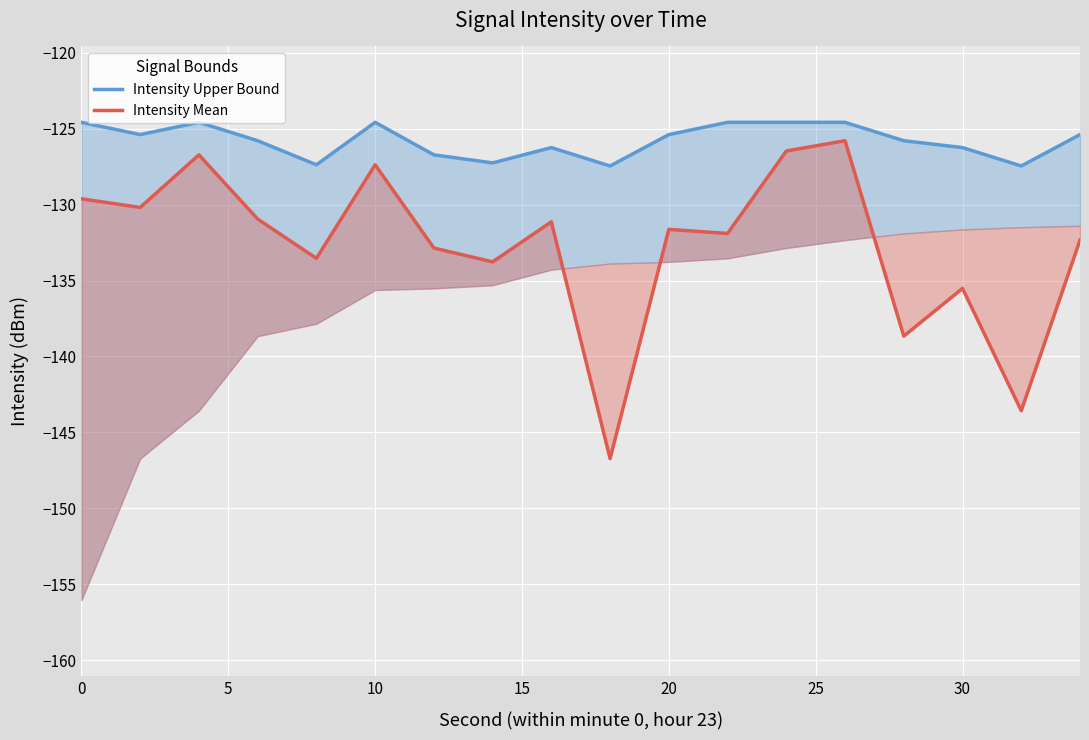

Which series has the largest total across all categories?

Intensity Upper Bound